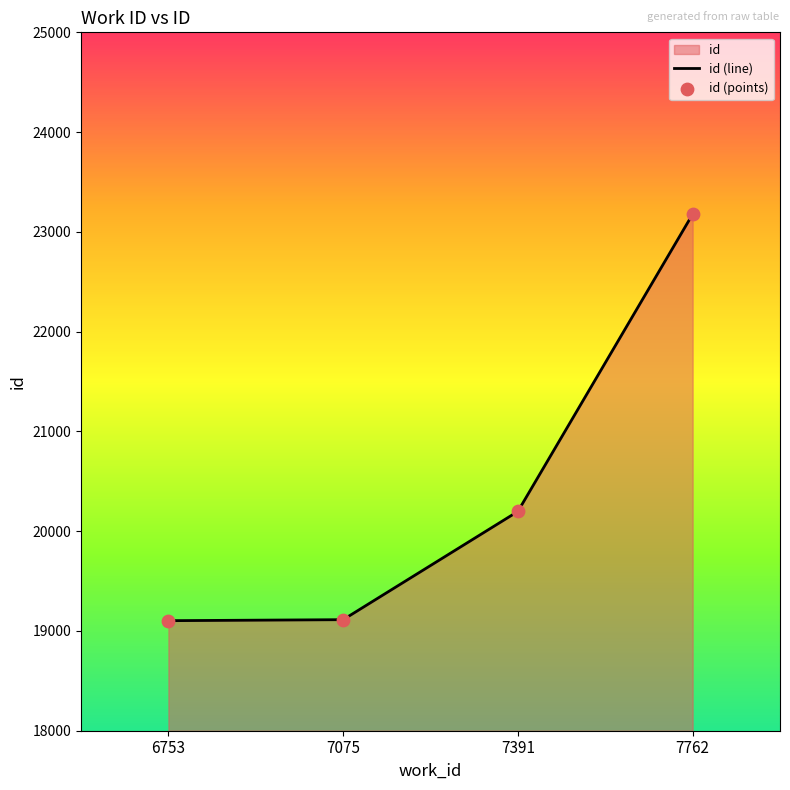

Is the value of id (line) at 7762 greater than the value of id (points) at 7075?

Yes